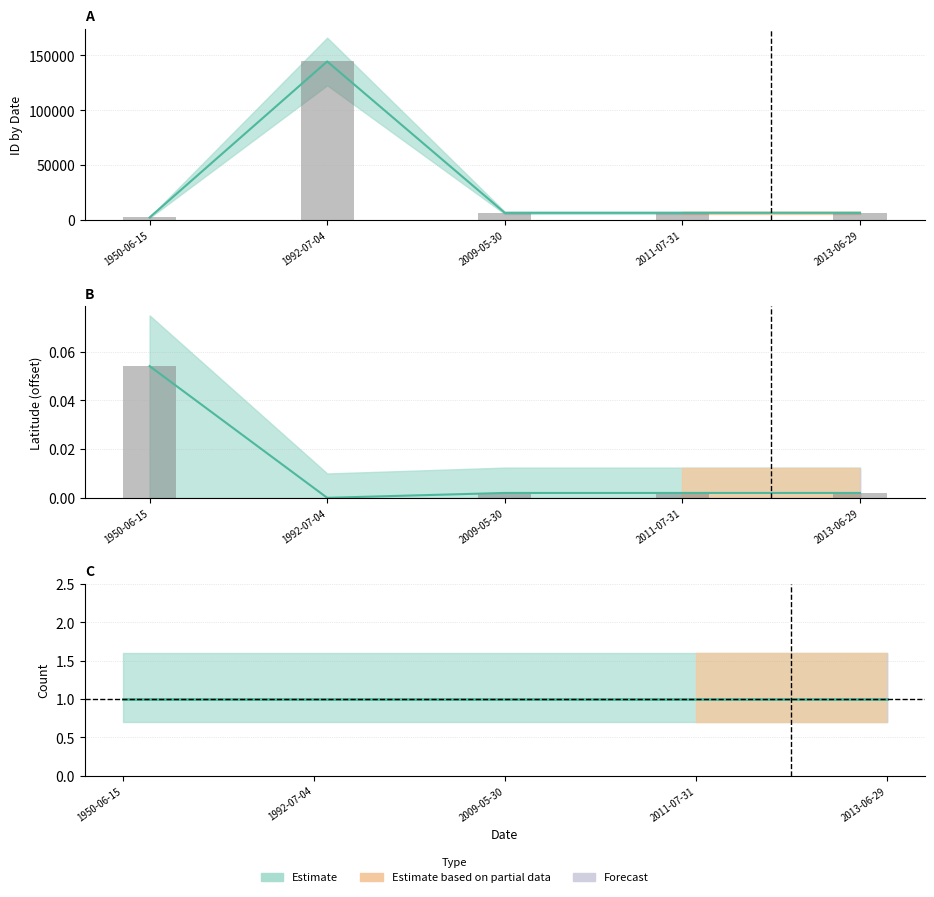

Where is ID nearest to the value 73467?

2011-07-31